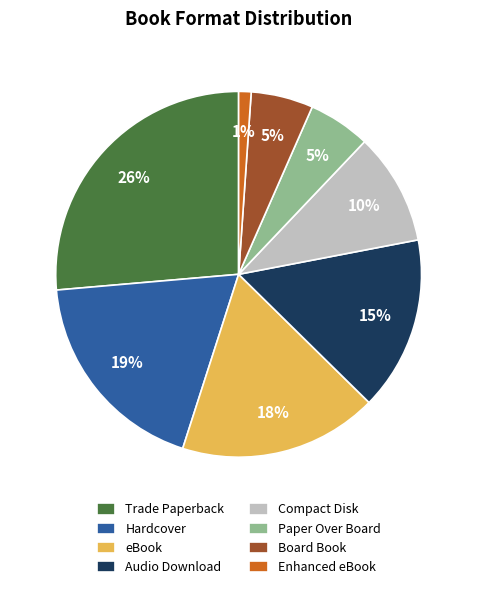

Is there a majority slice in this chart?

No